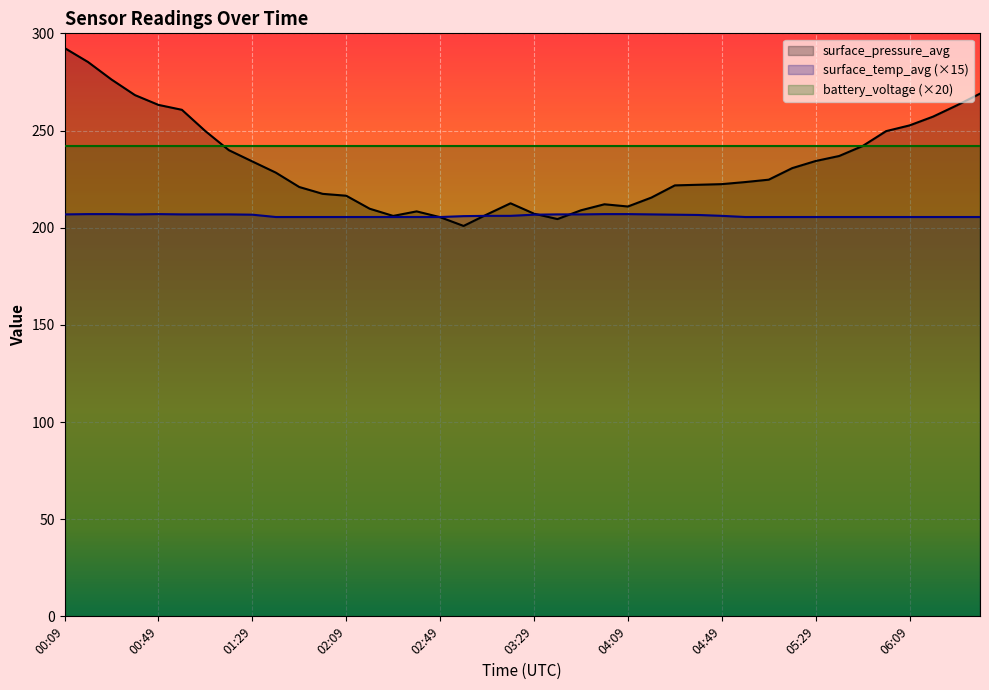

How many interior local peaks does the surface_temp_avg series have?

1